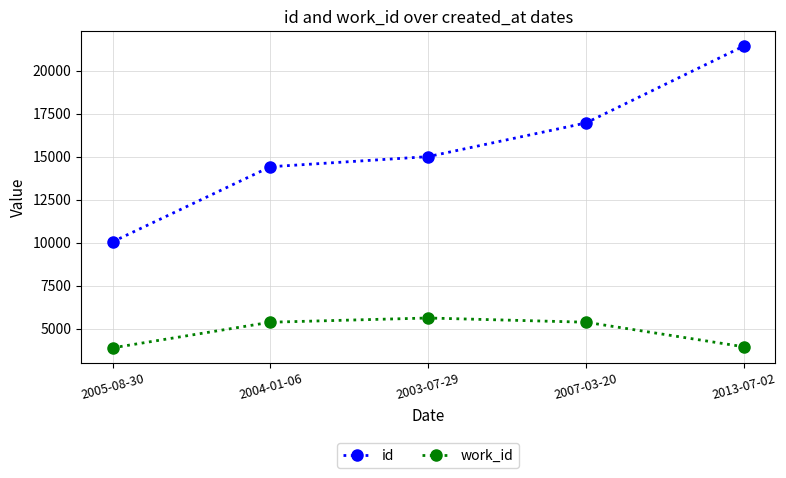

How many data points does each series have?

5